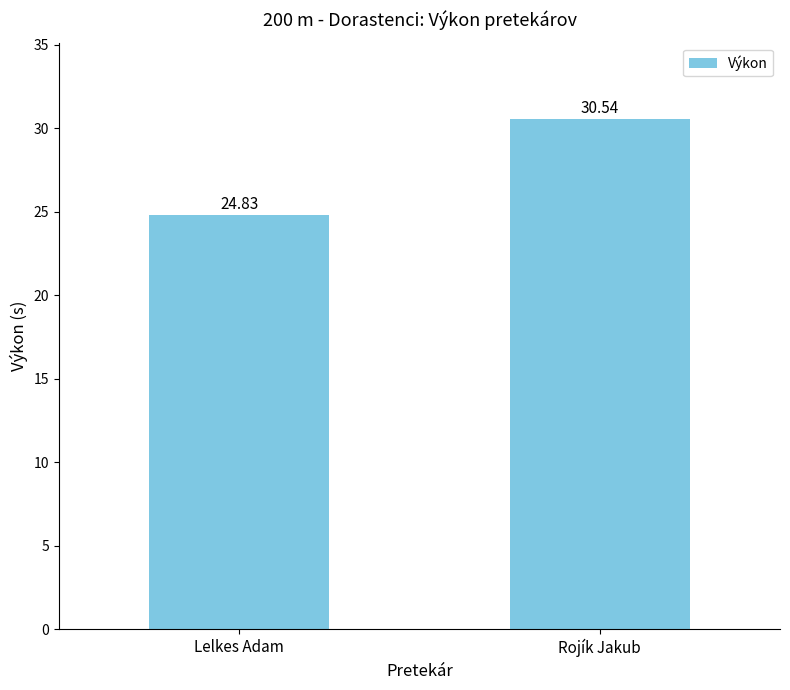

Is it true that the value at Rojík Jakub is 53.7?

False